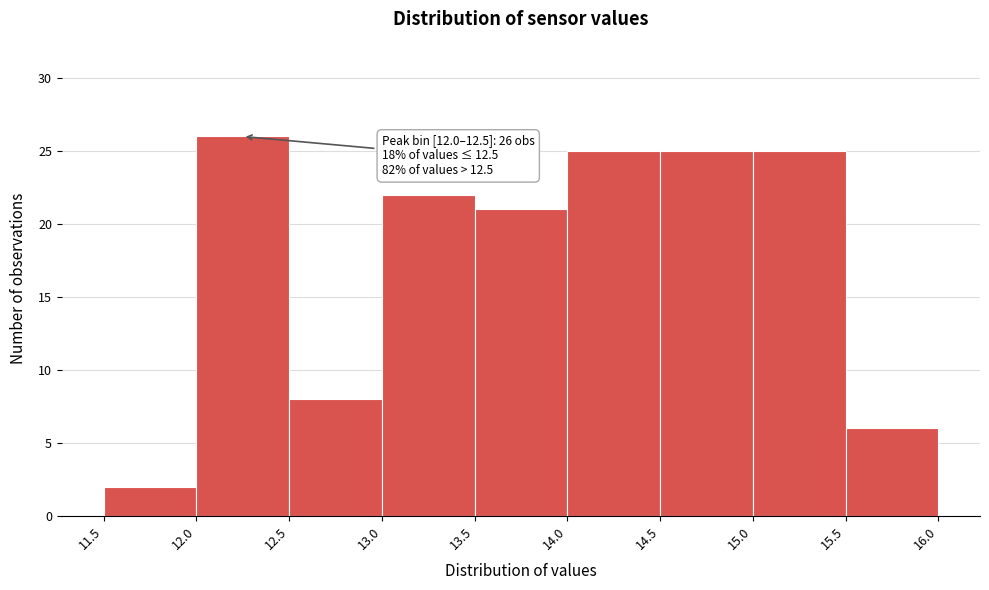

Over which range of the x-axis is the bar tallest?

12.0 to 12.5